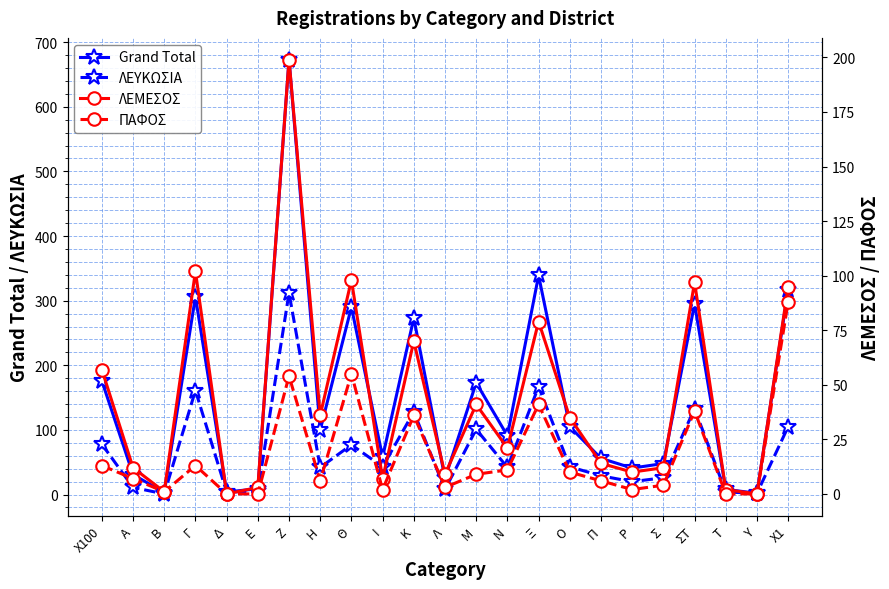

How many interior local peaks does the ΠΑΦΟΣ series have?

6